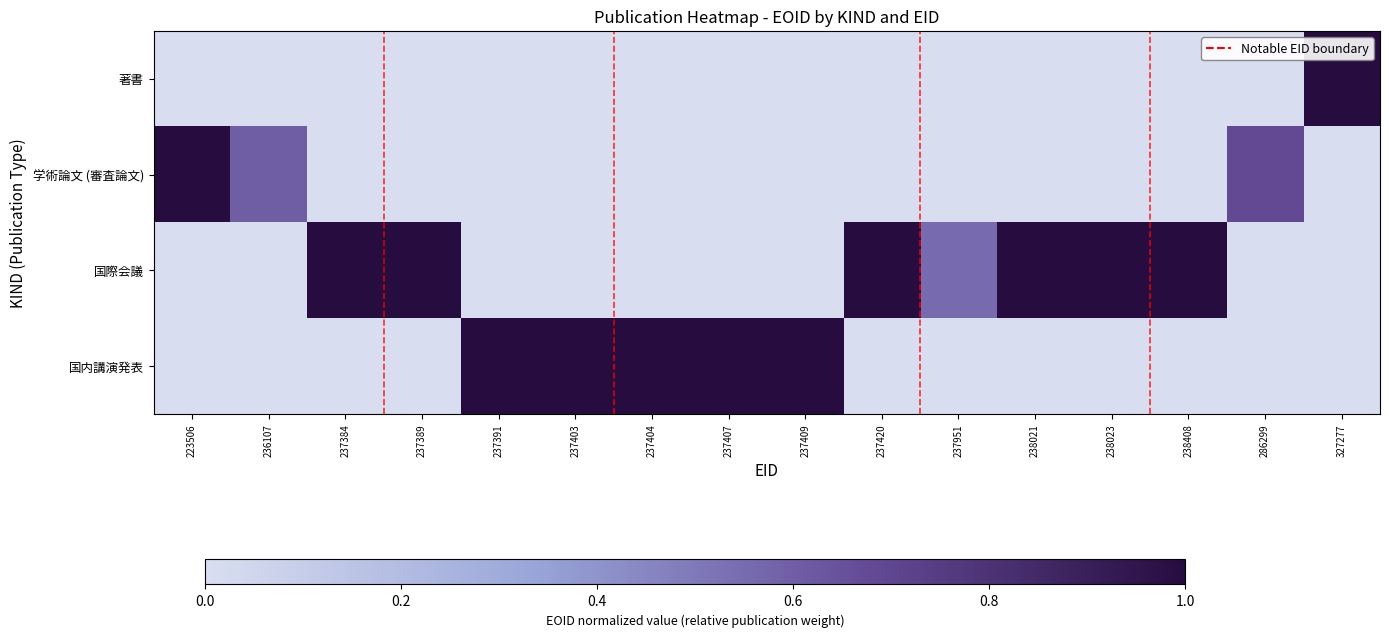

Reading right to left, transcribe all the data shown in this chart.

著書: 327277=1.0	286299=0.0	238408=0.0	238023=0.0	238021=0.0	237951=0.0	237420=0.0	237409=0.0	237407=0.0	237404=0.0	237403=0.0	237391=0.0	237389=0.0	237384=0.0	236107=0.0	223506=0.0
学術論文 (審査論文): 327277=0.0	286299=0.7	238408=0.0	238023=0.0	238021=0.0	237951=0.0	237420=0.0	237409=0.0	237407=0.0	237404=0.0	237403=0.0	237391=0.0	237389=0.0	237384=0.0	236107=0.6	223506=1.0
国際会議: 327277=0.0	286299=0.0	238408=1.0	238023=1.0	238021=1.0	237951=0.6	237420=1.0	237409=0.0	237407=0.0	237404=0.0	237403=0.0	237391=0.0	237389=1.0	237384=1.0	236107=0.0	223506=0.0
国内講演発表: 327277=0.0	286299=0.0	238408=0.0	238023=0.0	238021=0.0	237951=0.0	237420=0.0	237409=1.0	237407=1.0	237404=1.0	237403=1.0	237391=1.0	237389=0.0	237384=0.0	236107=0.0	223506=0.0